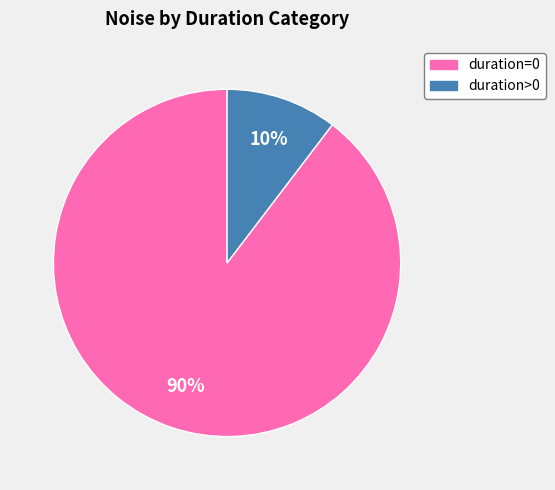

What is the smallest slice in the pie chart?

duration>0